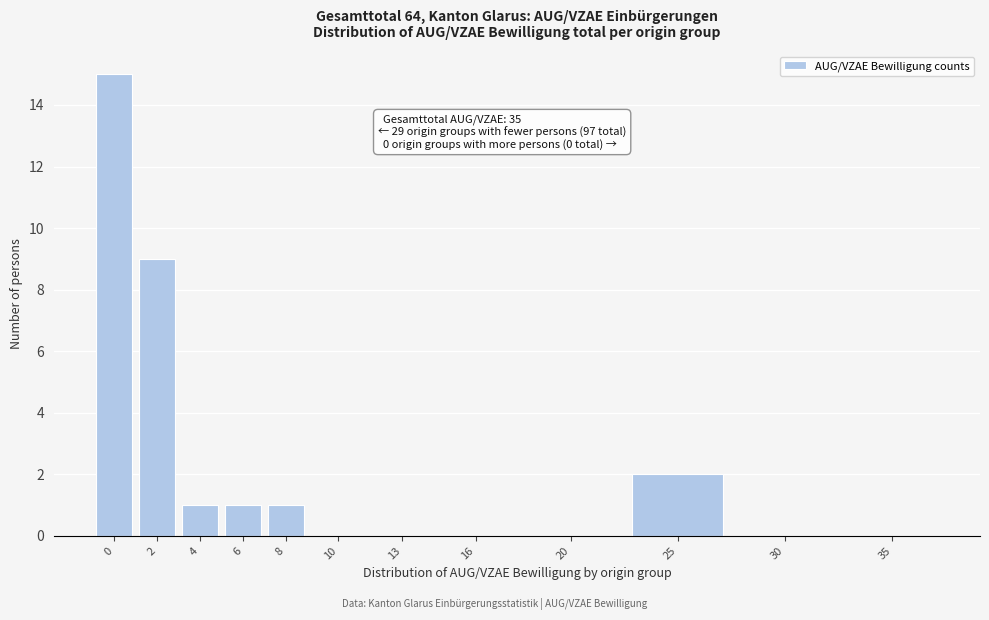

Reading left to right, what are all the values shown in this chart?

0=15	2=9	4=1	6=1	8=1	10=0	13=0	16=0	20=0	25=2	30=0	35=0